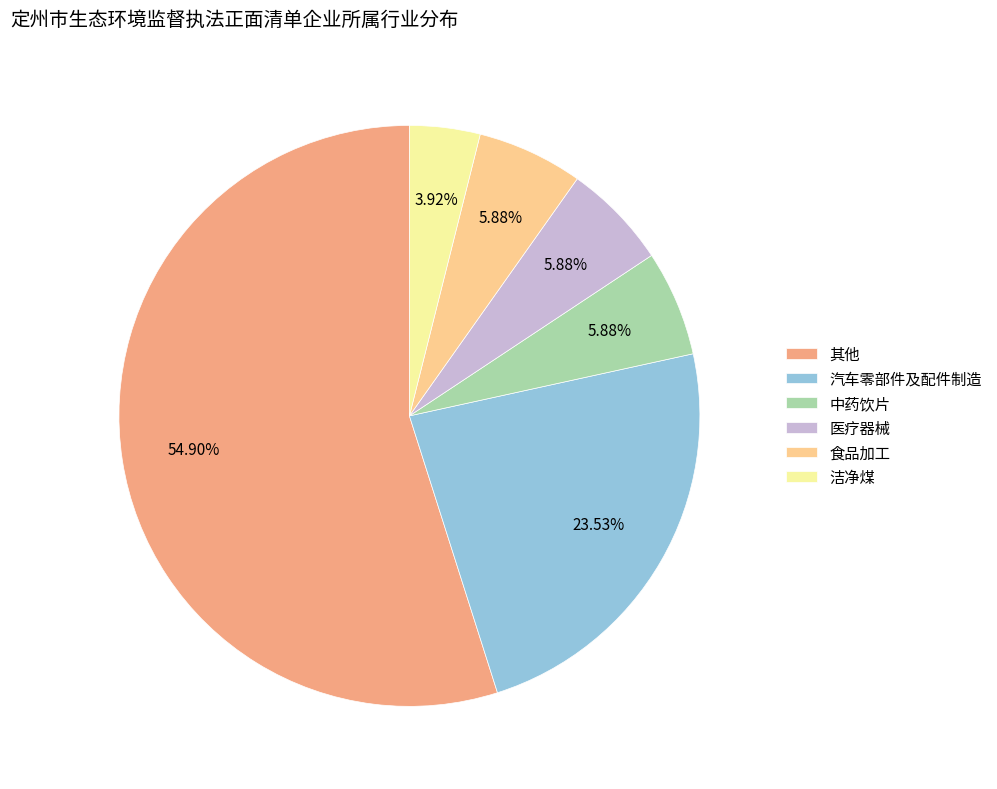

Is it true that 医疗器械 is 1% of the pie?

False